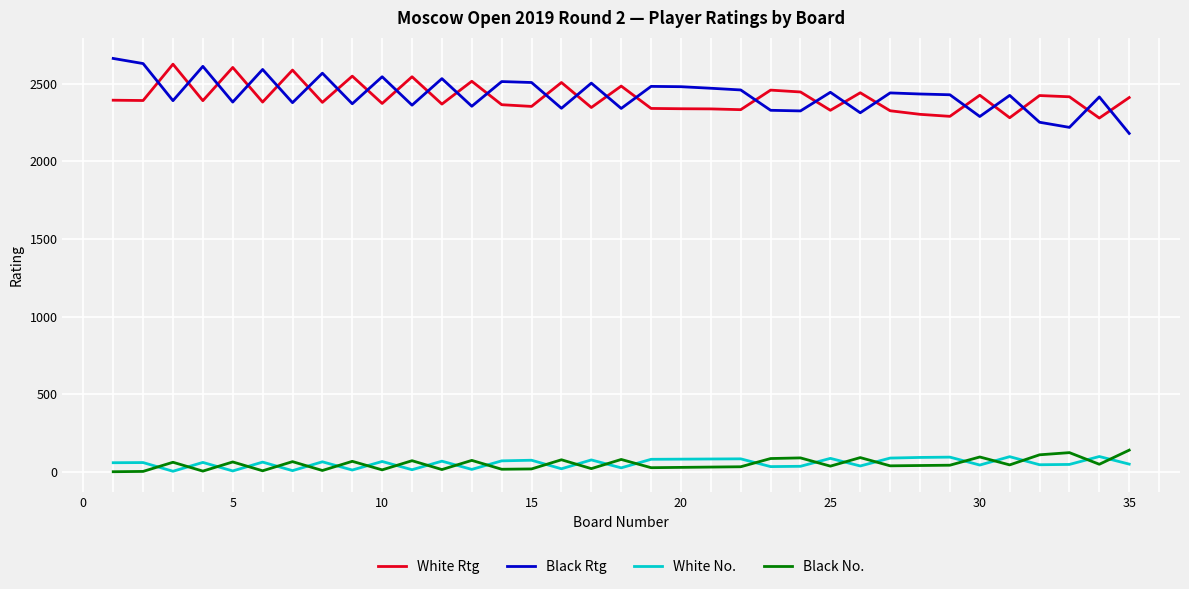

True or false: Black Rtg and White No. cross at least once.

False